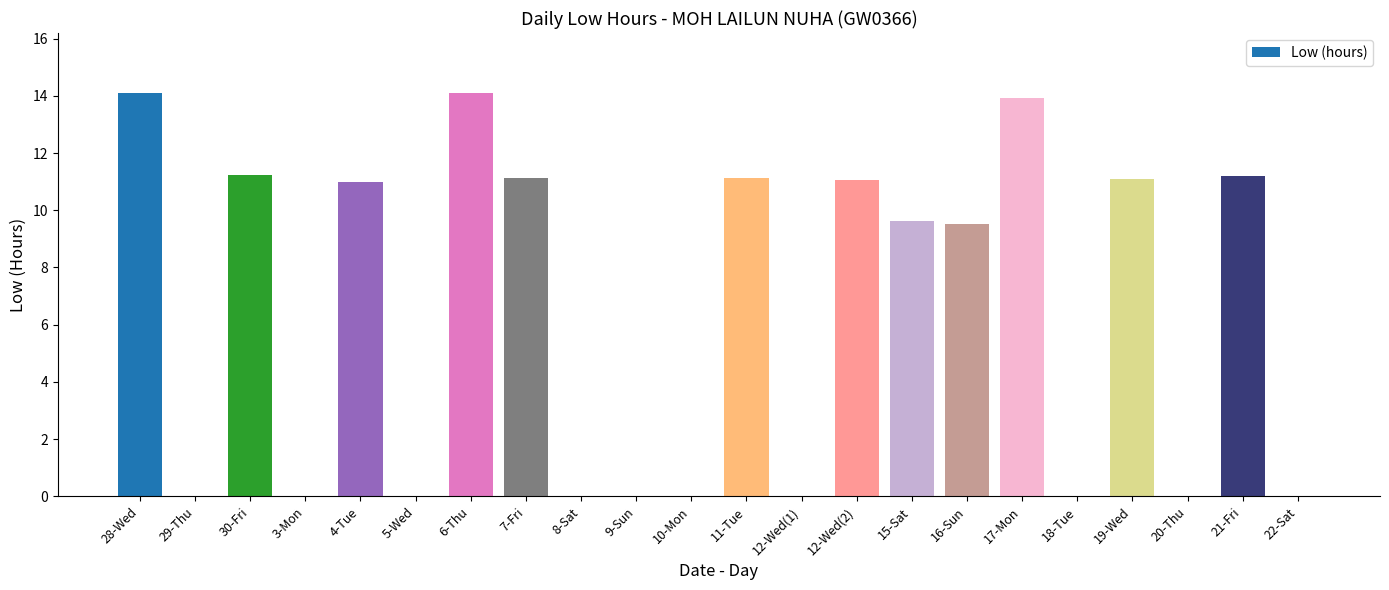

What is the difference between the values at 11-Tue and 28-Wed?

3.0